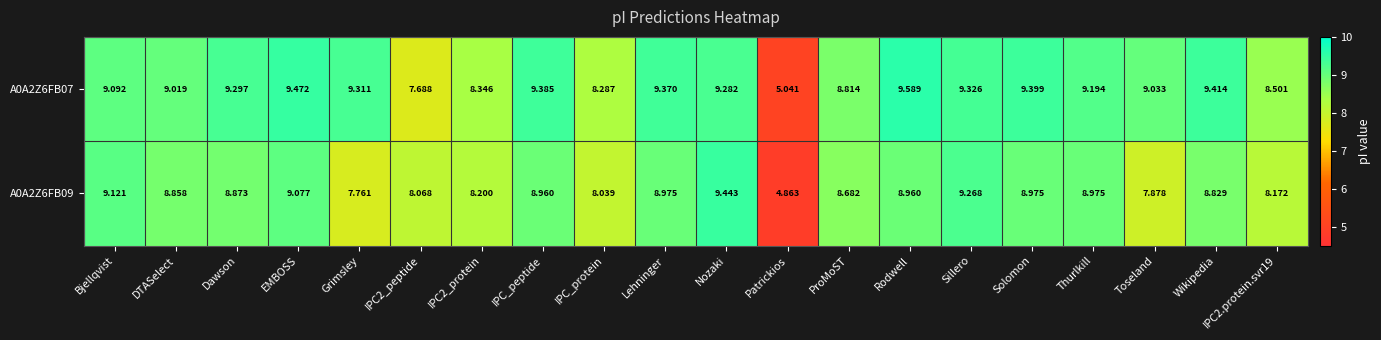

Rank the series at Lehninger from highest to lowest value.

A0A2Z6FB07, A0A2Z6FB09